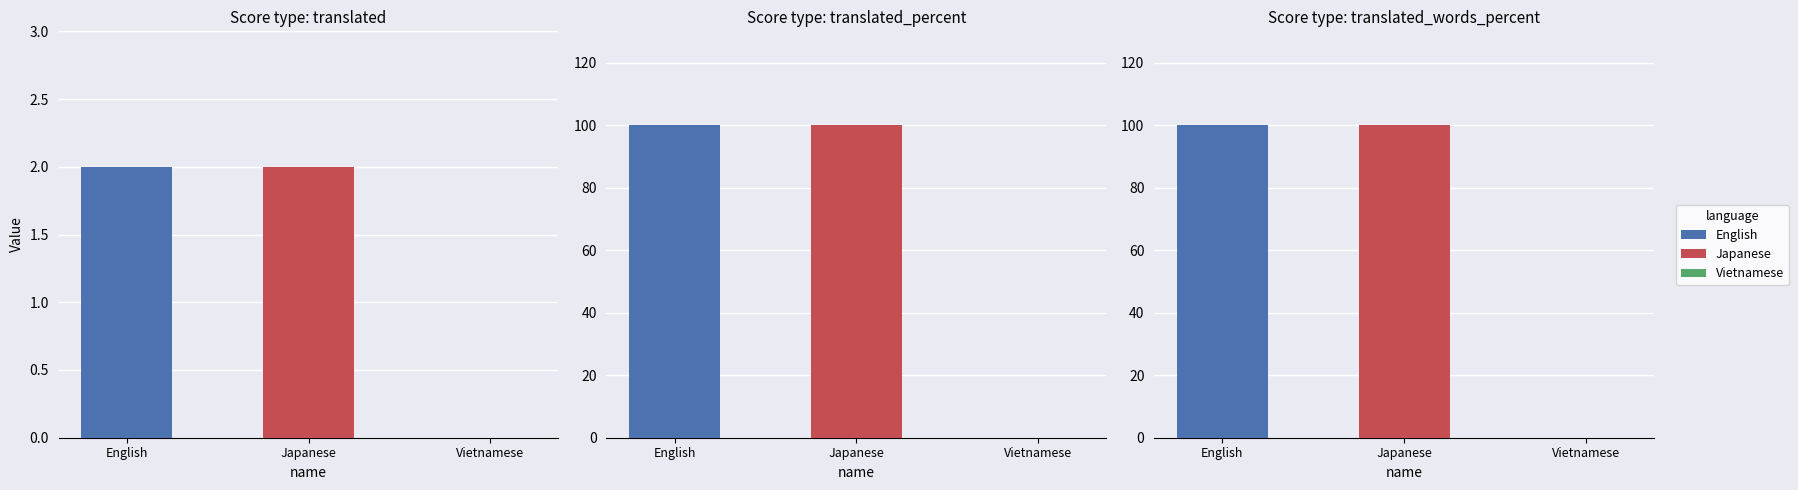

What is the difference between the translated_words_percent values at English and Vietnamese?

100